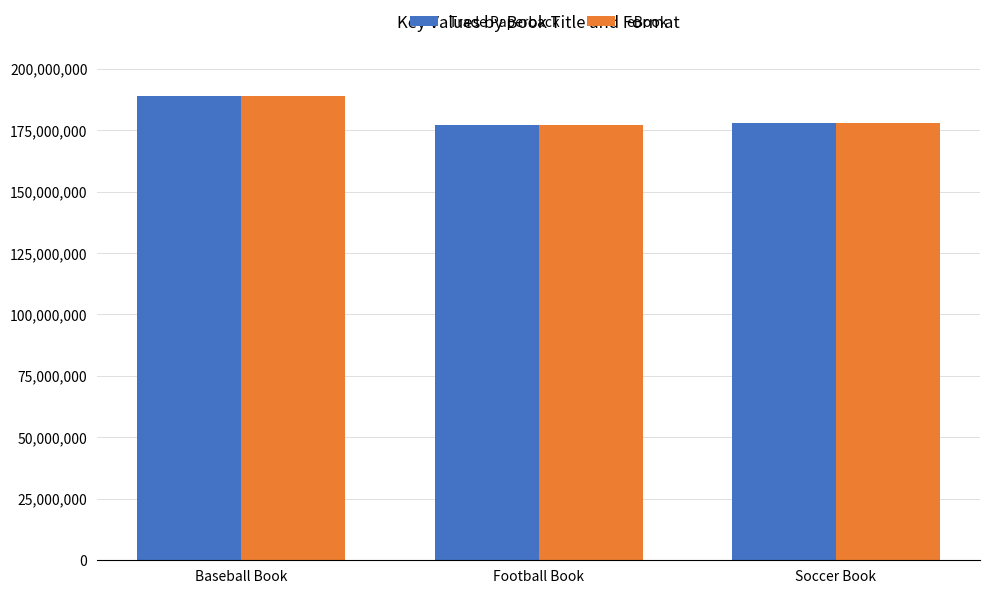

What are all the series names shown in the legend?

Trade Paperback, eBook